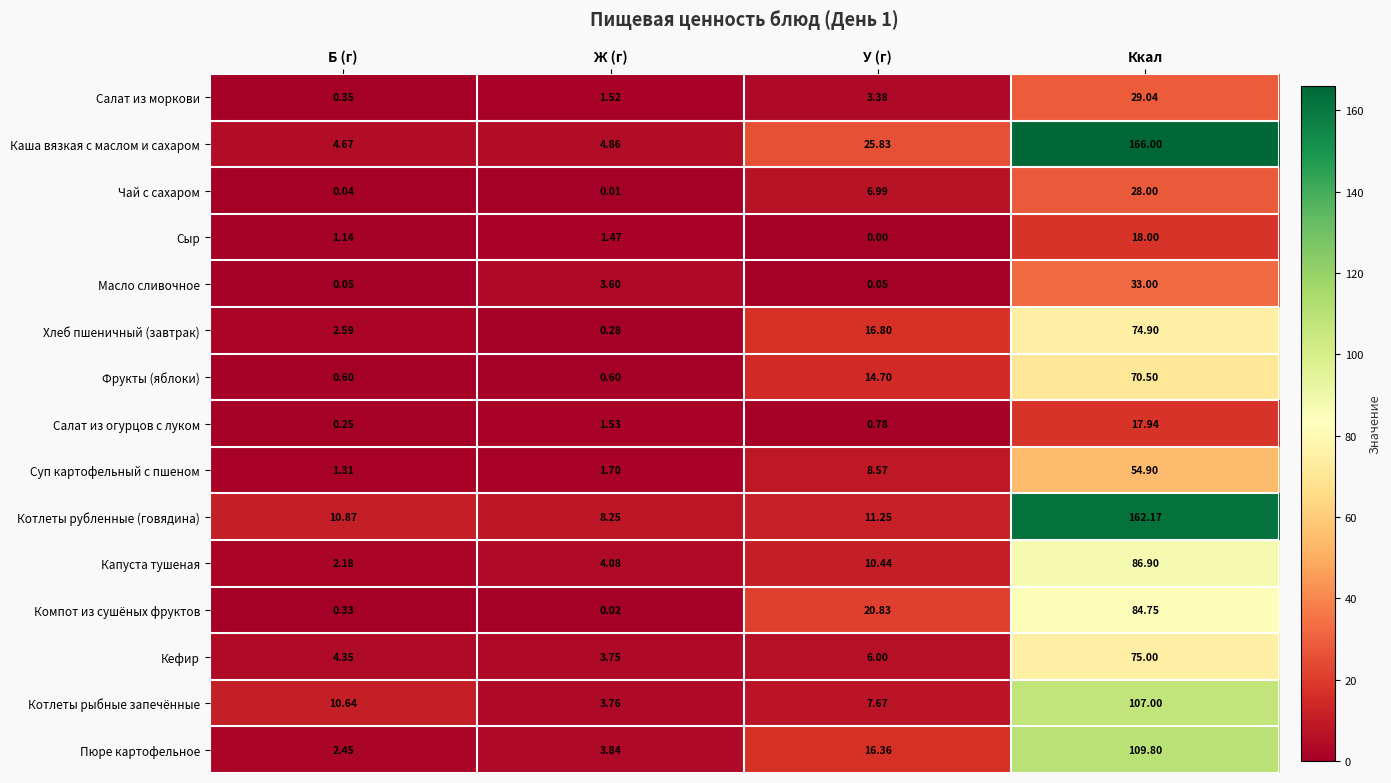

At which label does Котлеты рыбные запечённые reach its peak?

Ккал